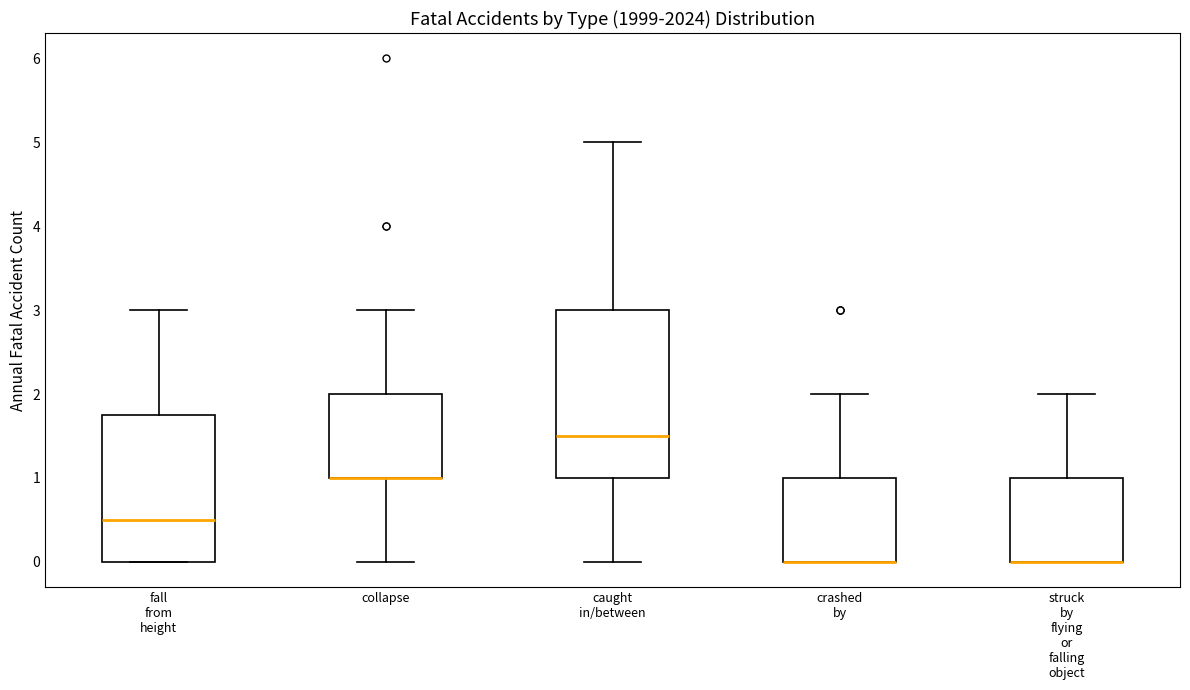

Reading left to right, transcribe this box plot: for each box, give where its median line is, the range the box spans, and where its two whiskers end, as read against the y-axis. The values are not printed on the chart, so give them approximately, as read against the axis.

fall from height: median 0.5, box 0.0 to 1.8, whiskers 0.0 to 3.0
collapse: median 1.0 (drawn on the box's lower edge), box 1.0 to 2.0, whiskers 0.0 to 3.0
caught in/between: median 1.5, box 1.0 to 3.0, whiskers 0.0 to 5.0
crashed by: median 0.0 (drawn on the box's lower edge), box 0.0 to 1.0, whiskers 0.0 to 2.0
struck by flying or falling object: median 0.0 (drawn on the box's lower edge), box 0.0 to 1.0, whiskers 0.0 to 2.0